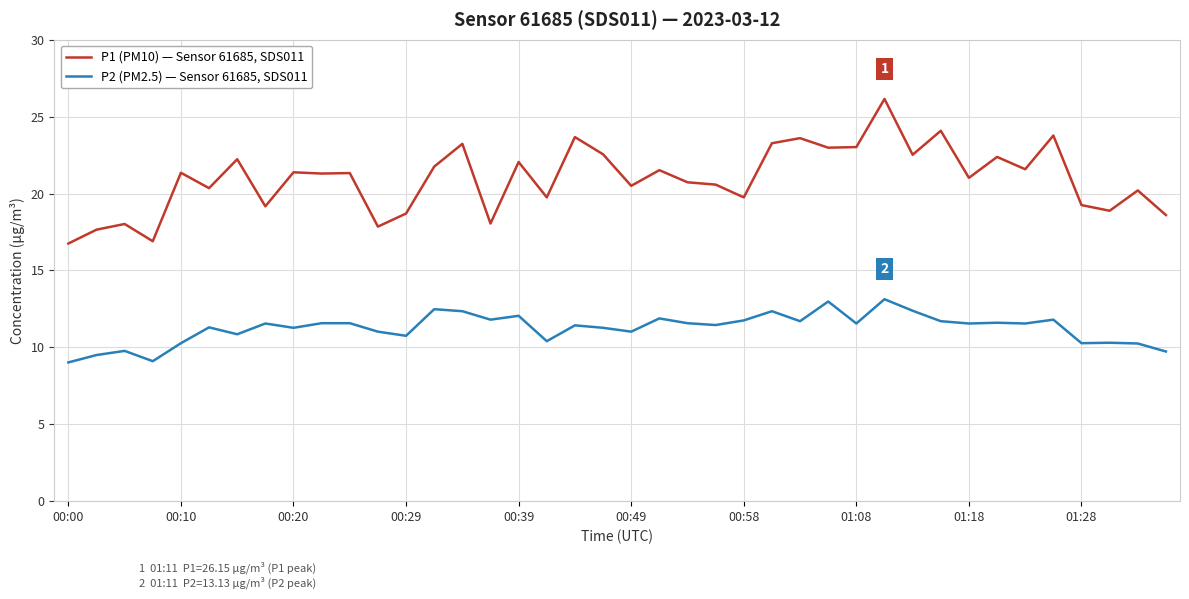

True or false: P2 (PM2.5) — Sensor 61685, SDS011 and P1 (PM10) — Sensor 61685, SDS011 cross at least once.

False